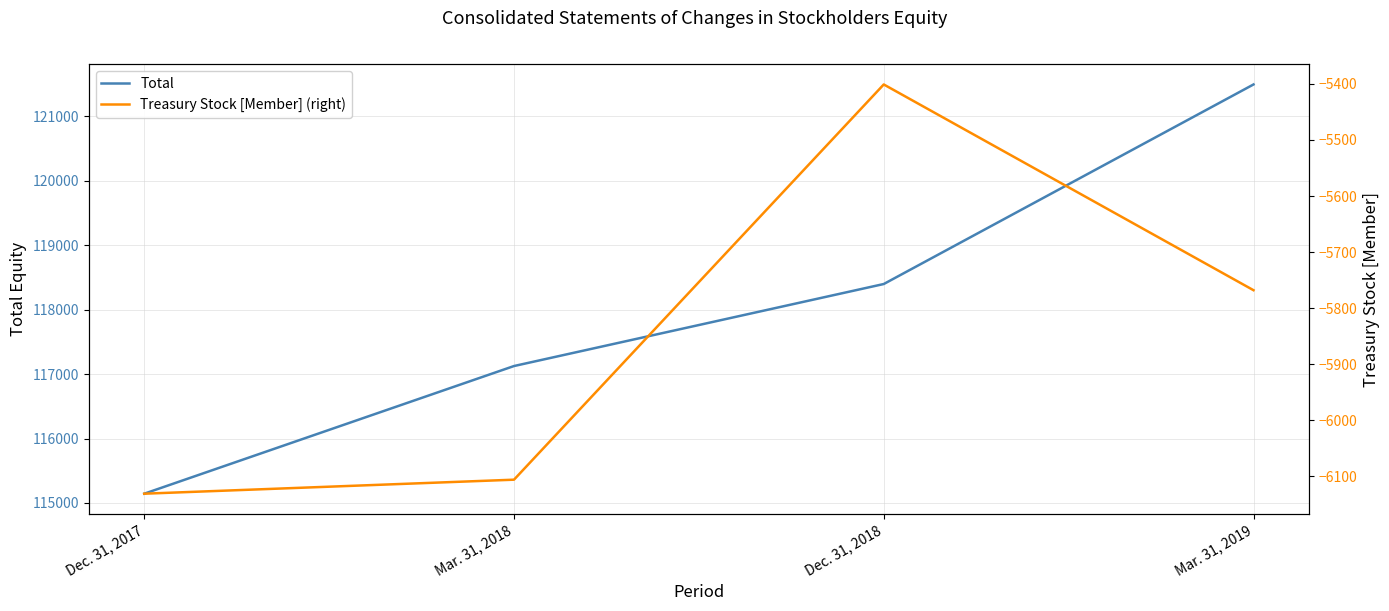

Where does the Total series first go above 118396?

Mar. 31, 2019